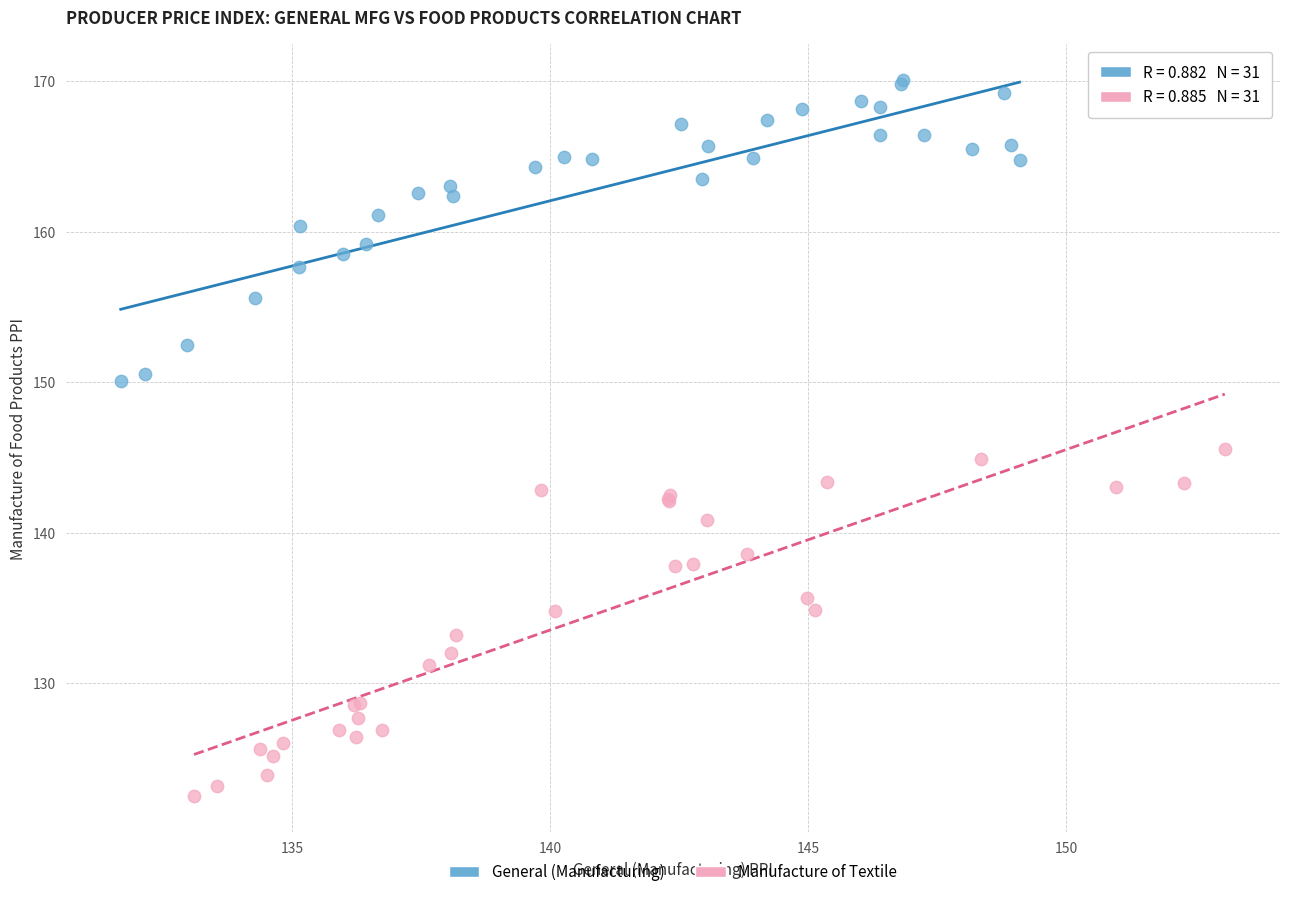

Which series reaches the minimum Y coordinate?

Manufacture of Textile